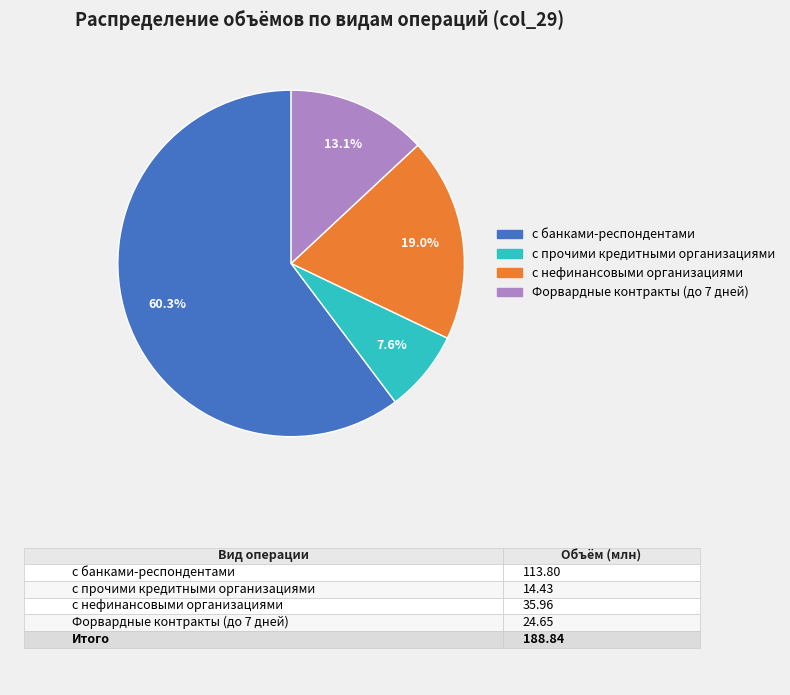

To the nearest percent, what percentage of the pie is Форвардные контракты (до 7 дней)?

13%